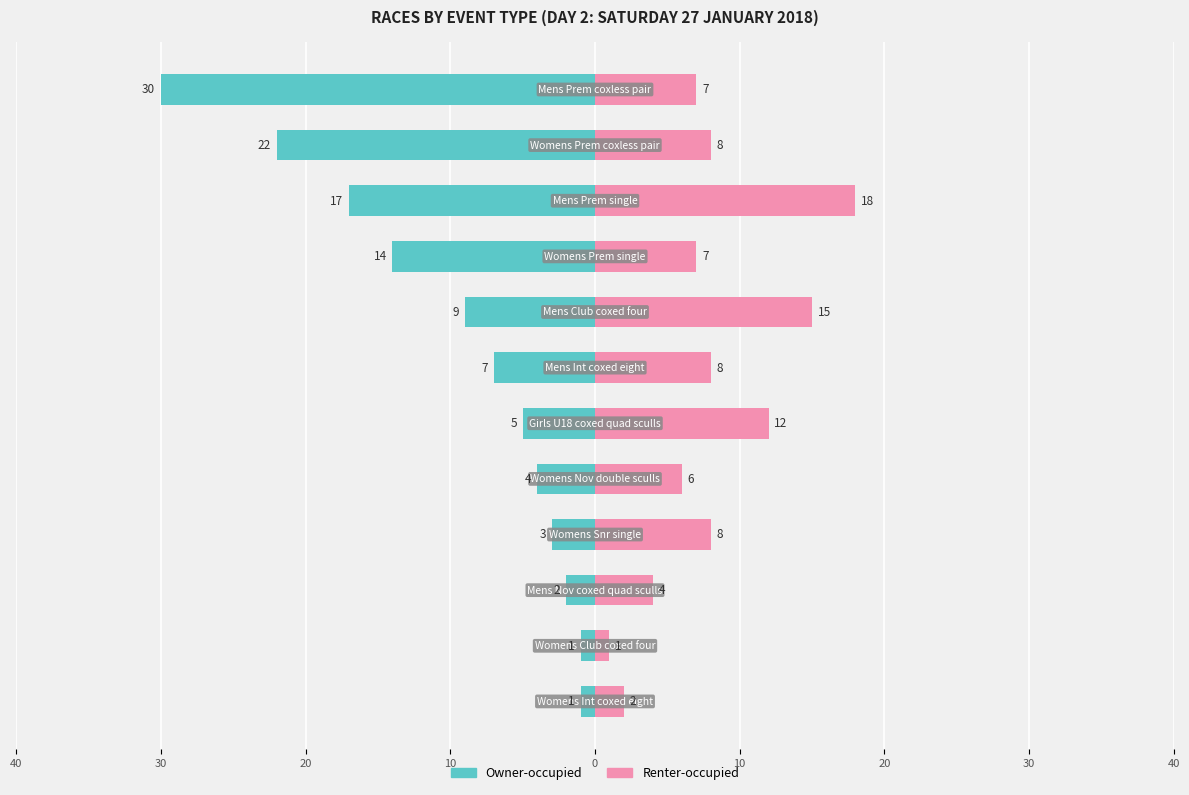

Is the value of Owner-occupied at 9 greater than the value of Renter-occupied at 9?

No